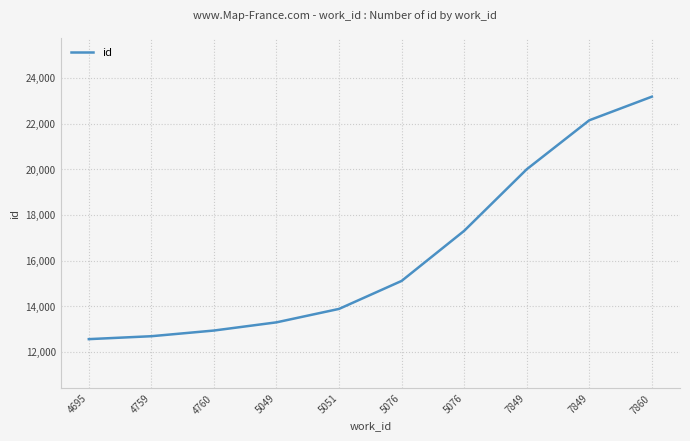

The value at 4760 is 12933. True or false?

True